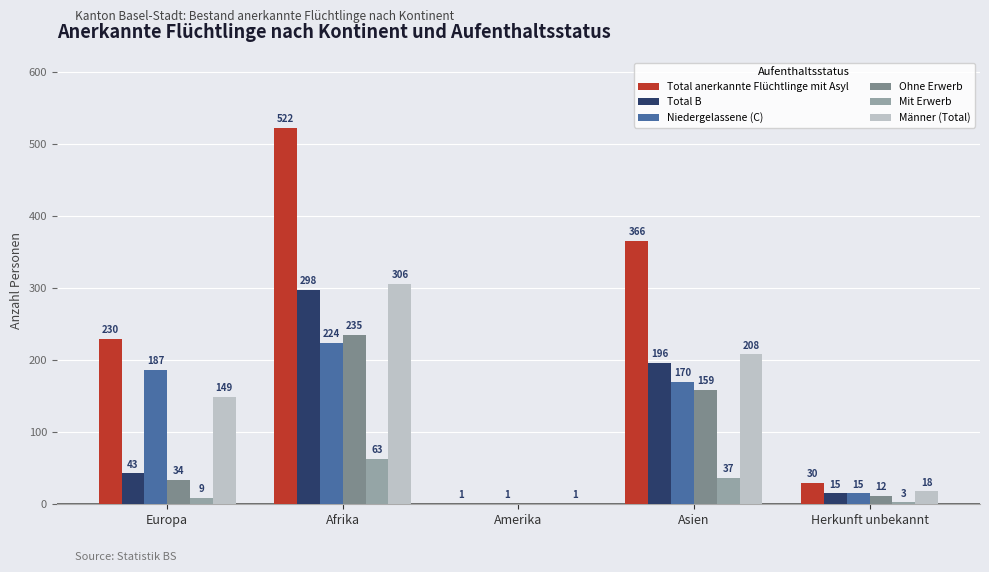

True or false: Männer (Total) has a value of 208 at Asien.

True